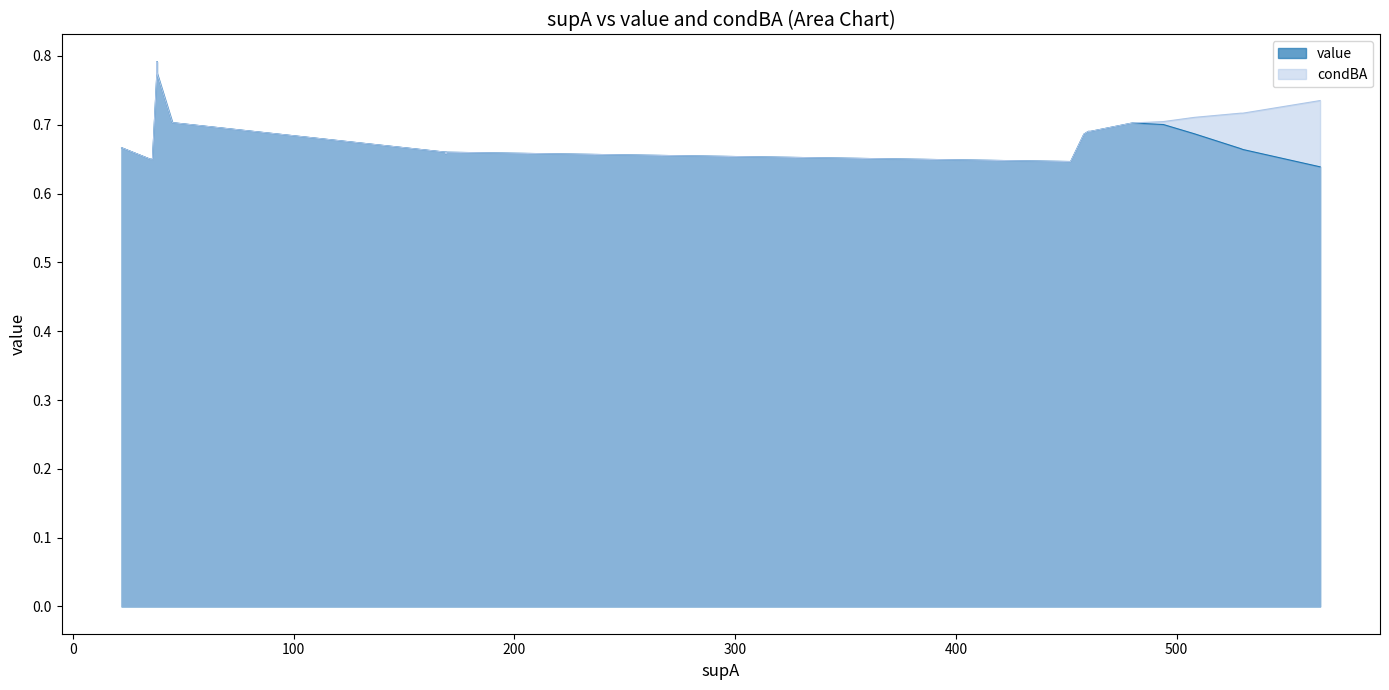

What is the value of the condBA point at the 8th from the left?

0.7